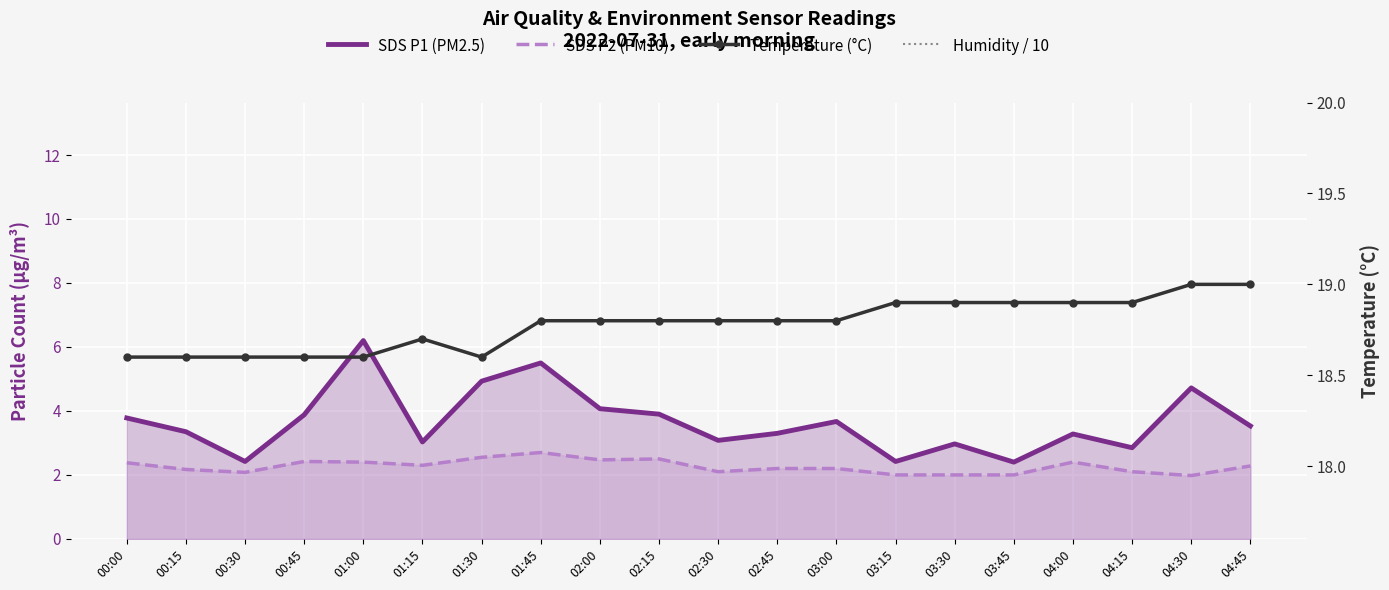

What is the value of the SDS P2 (PM10) point at the 15th from the left?

2.0